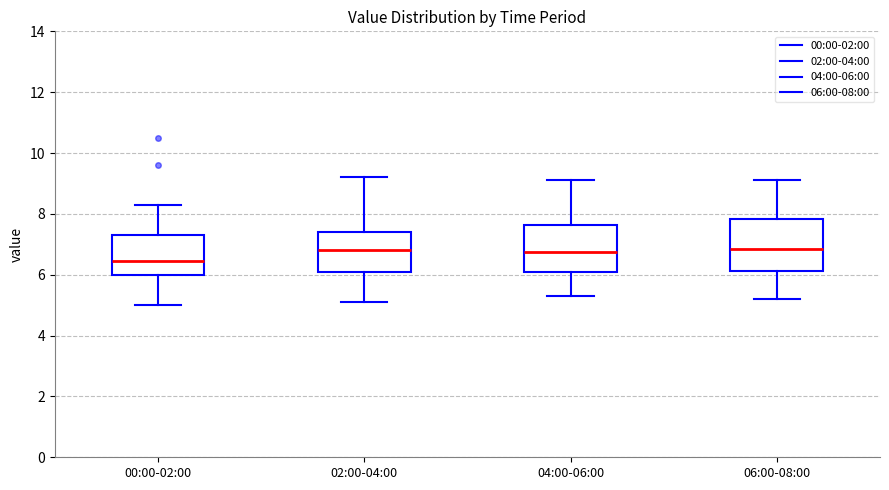

Reading left to right, read every box against the y-axis: the position of its median line, the range the box covers, and the ends of its whiskers. The values are not printed on the chart, so give them approximately, as read against the axis.

00:00-02:00: median 6.4, box 6.0 to 7.4, whiskers 5.0 to 8.4
02:00-04:00: median 6.8, box 6.2 to 7.4, whiskers 5.2 to 9.2
04:00-06:00: median 6.8, box 6.0 to 7.6, whiskers 5.4 to 9.2
06:00-08:00: median 6.8, box 6.2 to 7.8, whiskers 5.2 to 9.2